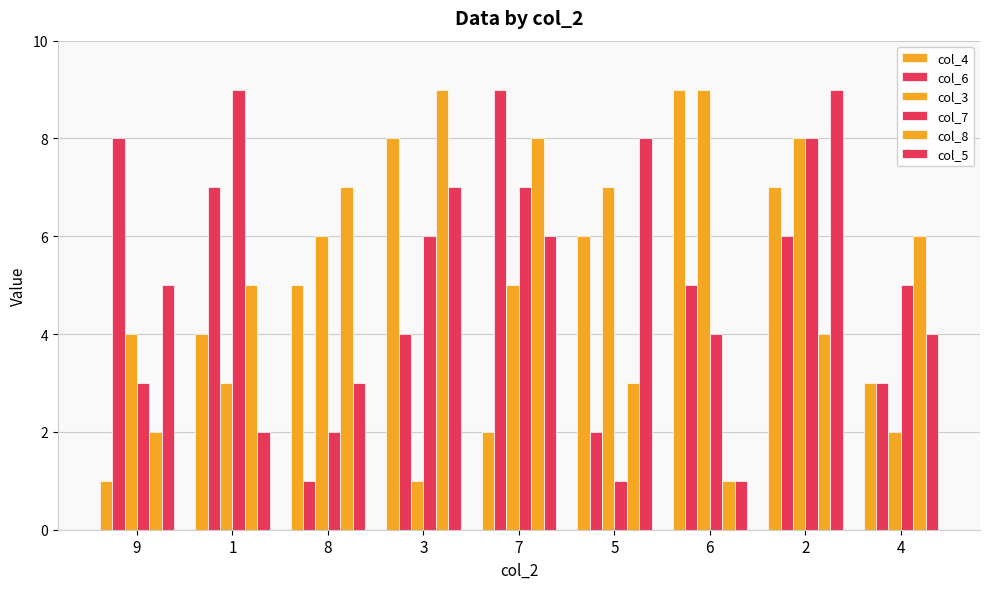

Count the number of categories in the chart.

9